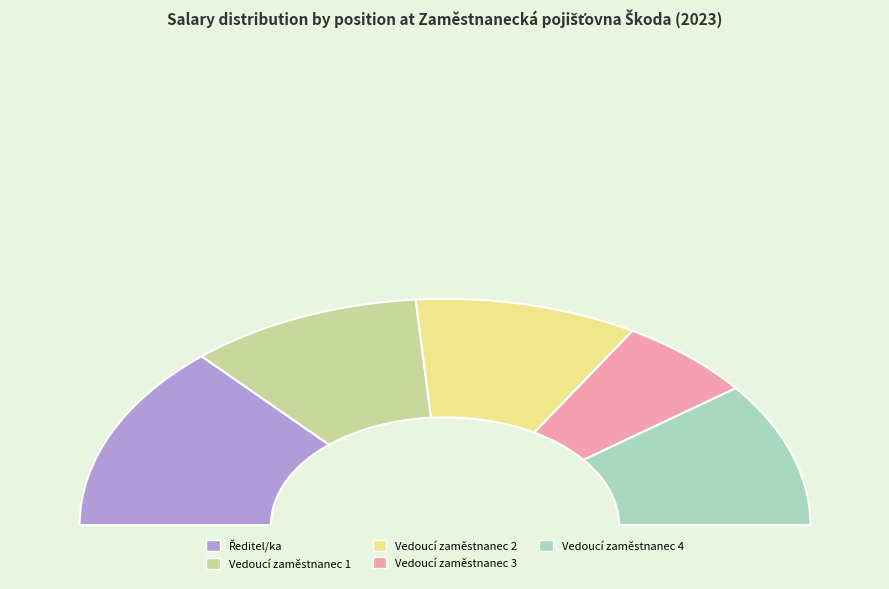

To the nearest percent, what portion does Vedoucí zaměstnanec 1 represent?

21%